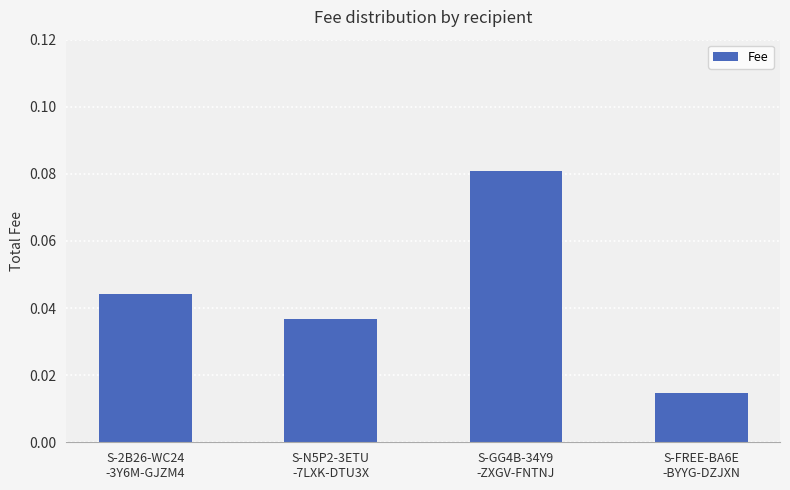

Count the values in the range 0 to 1.

4